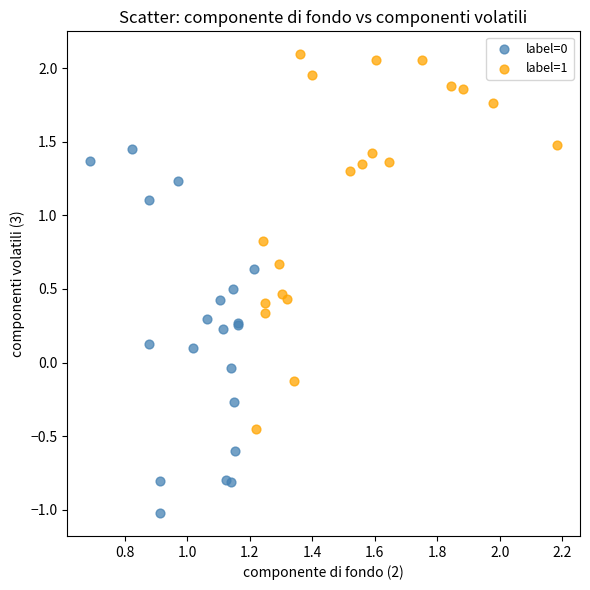

Which series contains the highest Y value?

label=1